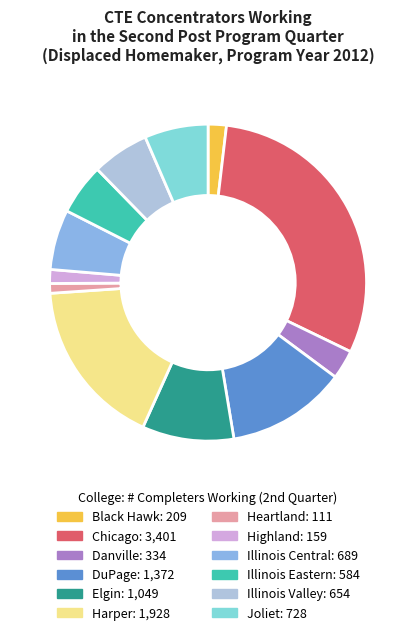

The Black Hawk slice represents 2% of the pie. True or false?

True